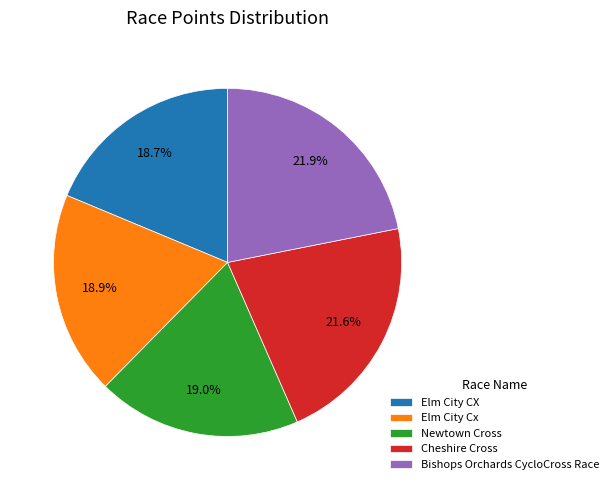

What percentage is NOT represented by Elm City CX?

81.3%